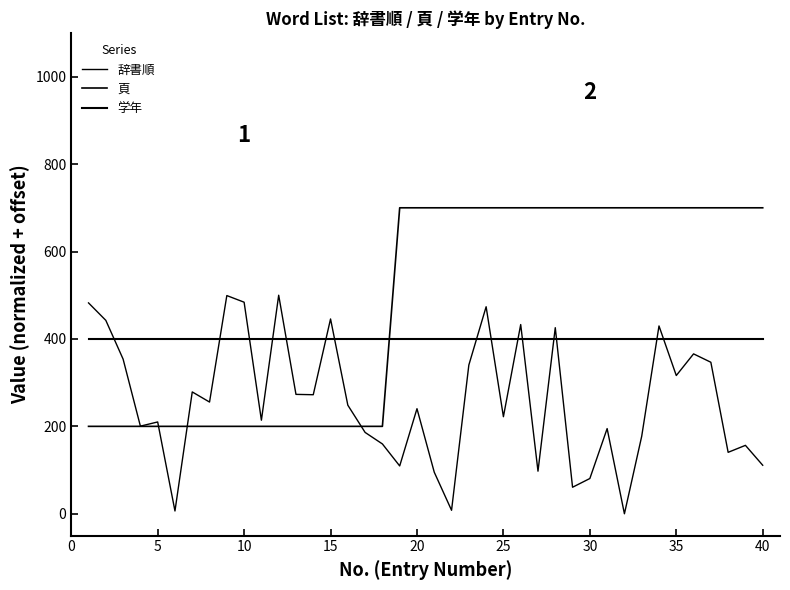

Which series has the widest spread of values?

辞書順